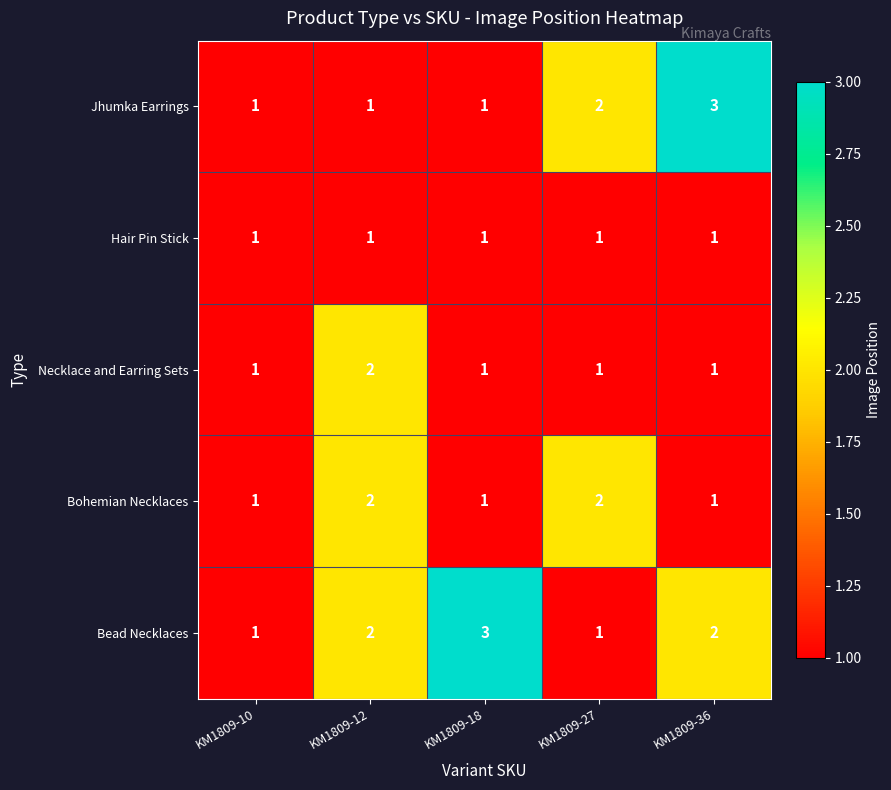

List the series in order of their overall mean, lowest first.

Hair Pin Stick, Necklace and Earring Sets, Bohemian Necklaces, Jhumka Earrings, Bead Necklaces